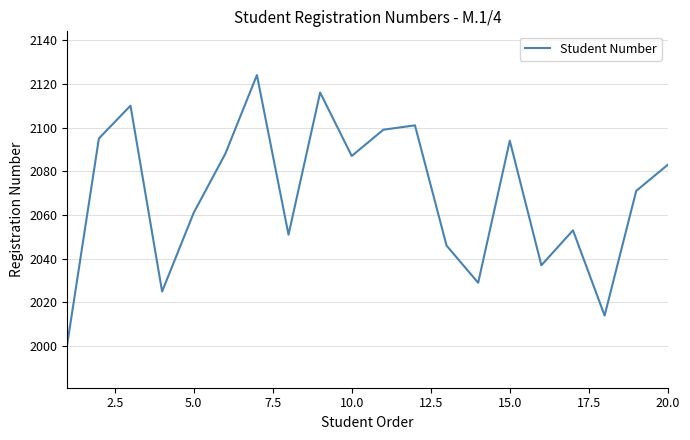

What is the greatest value displayed?

2124